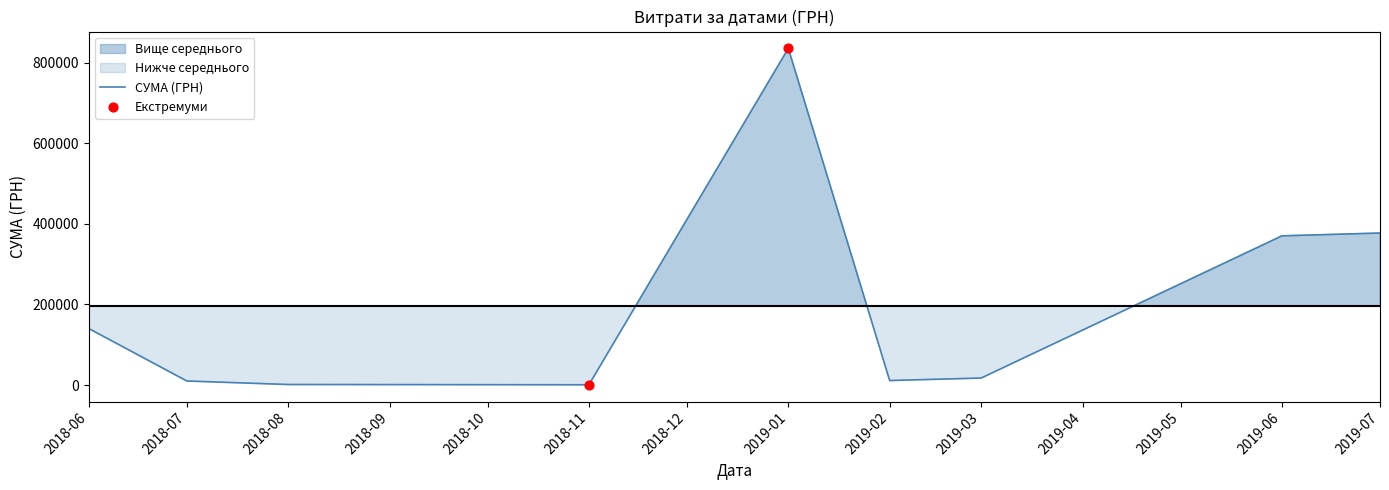

What is the highest value of the СУМА (ГРН) series?

835530.4